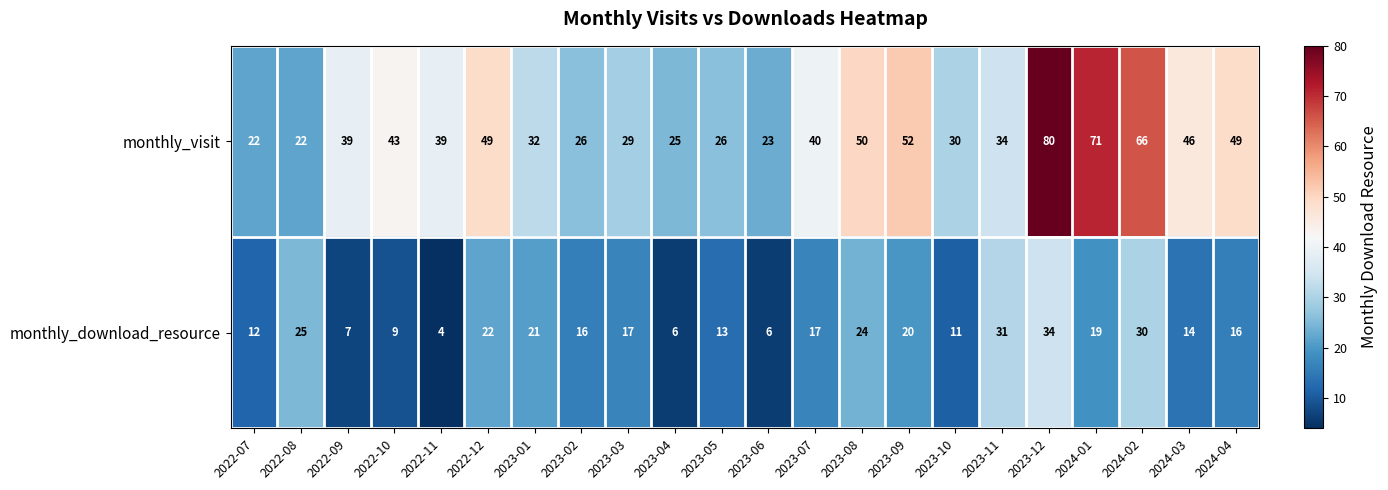

List the series in order of their overall mean, highest first.

monthly_visit, monthly_download_resource